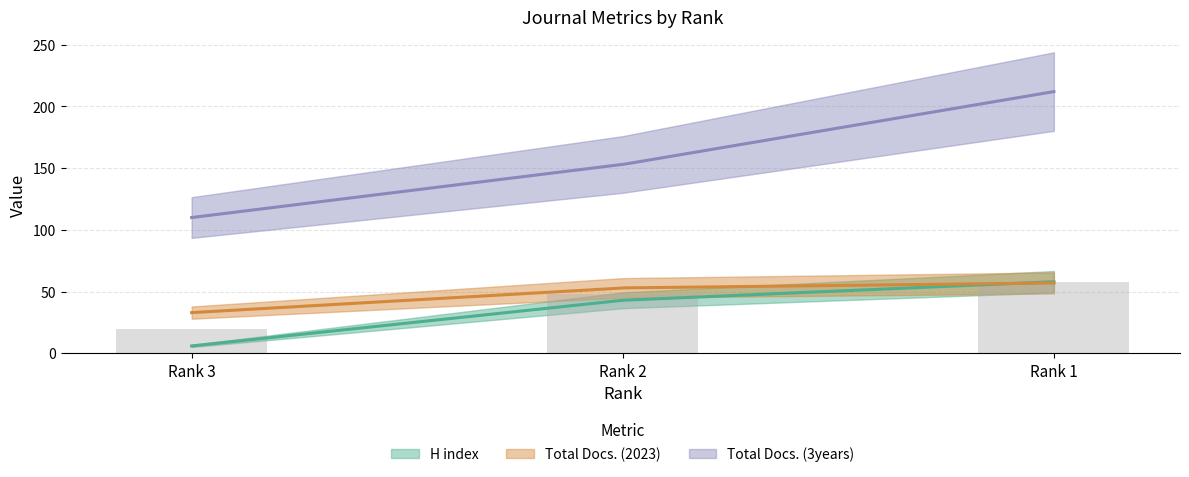

What are all the series names shown in the legend?

H index, Total Docs. (2023), Total Docs. (3years)